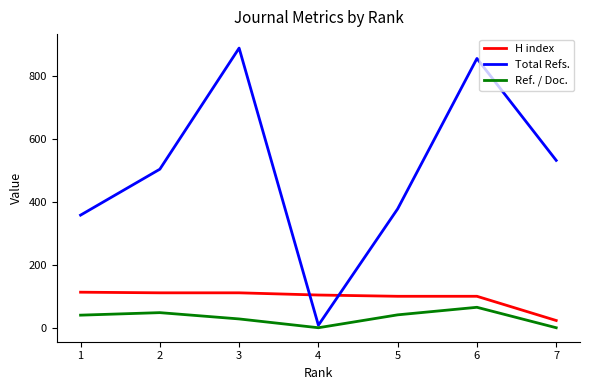

The value of H index at 5 is 25. True or false?

False